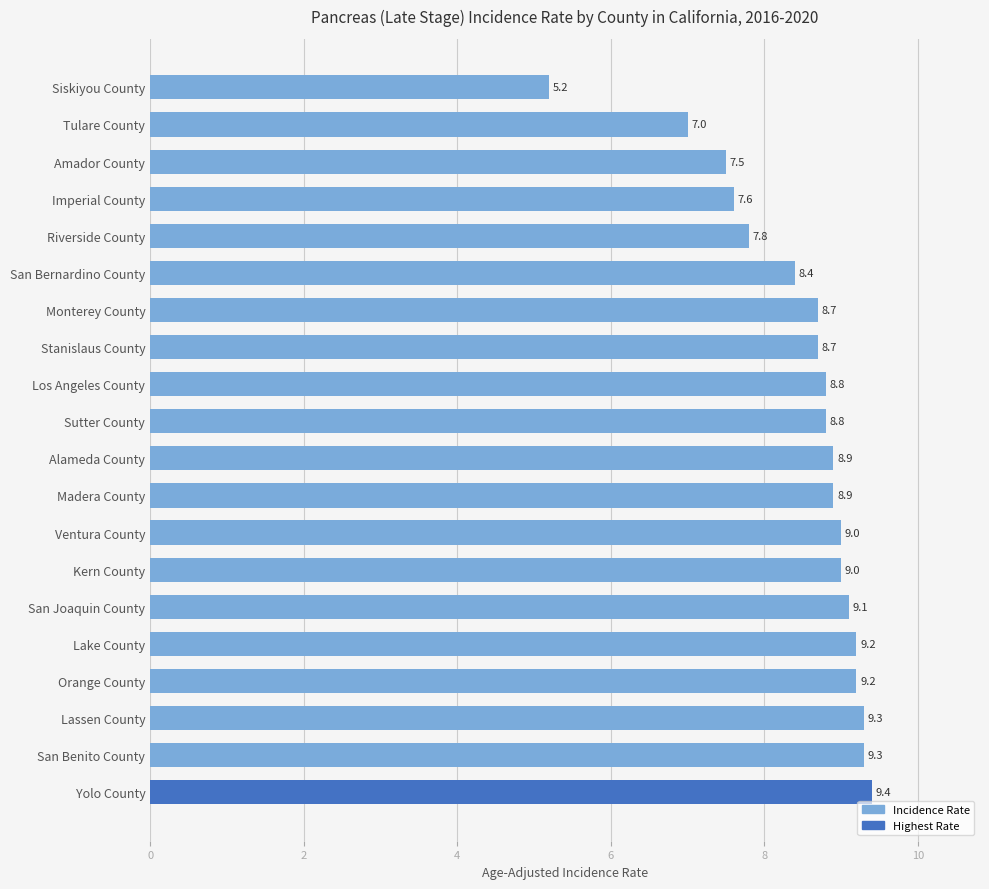

Where is the data nearest to the value 7?

Tulare County